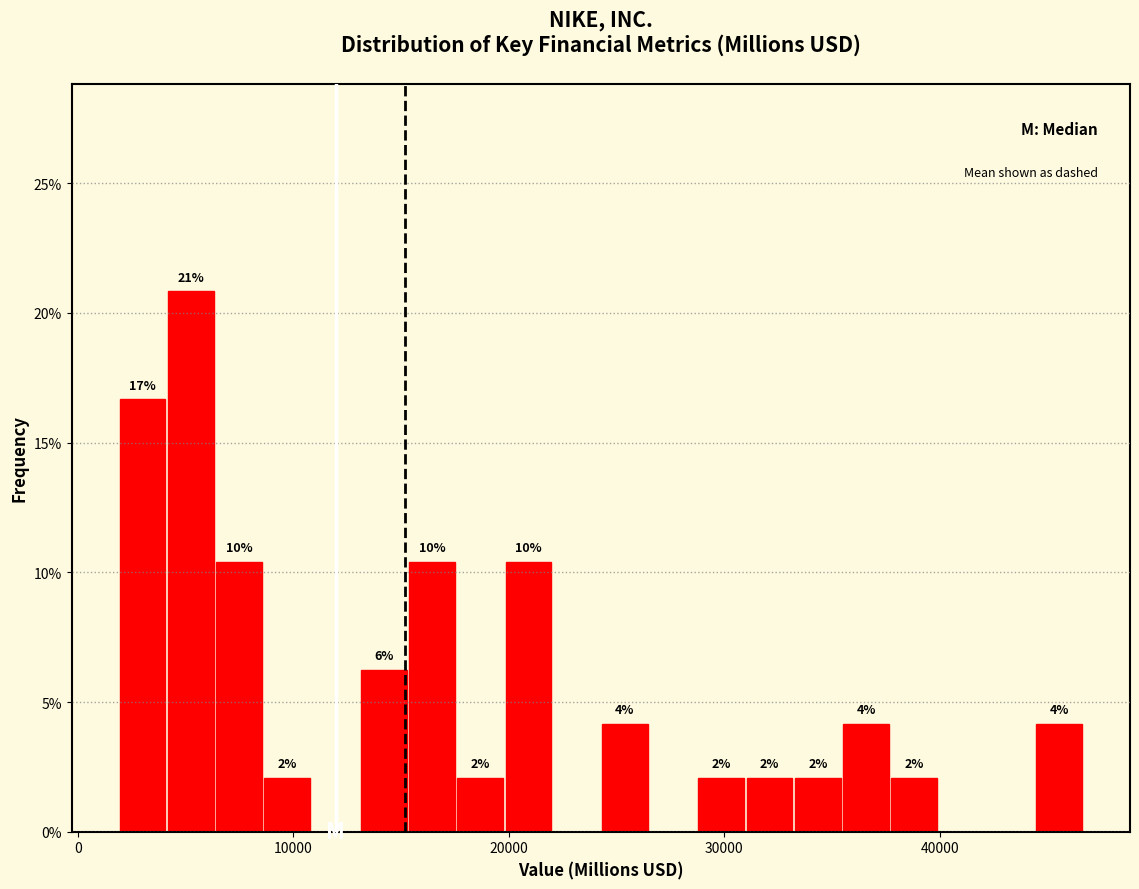

Around what value on the x-axis is the tallest bar? Give the approximate position of its centre, as read against the axis.

5000